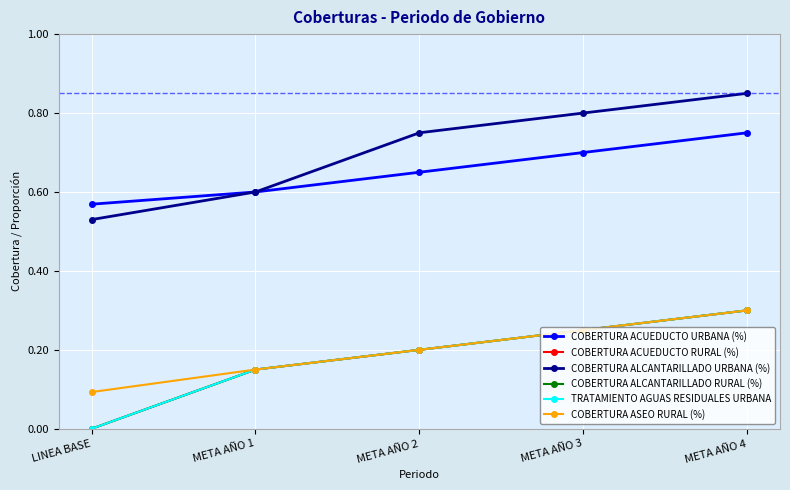

At which category does the chart reach its peak across all series?

META AÑO 4